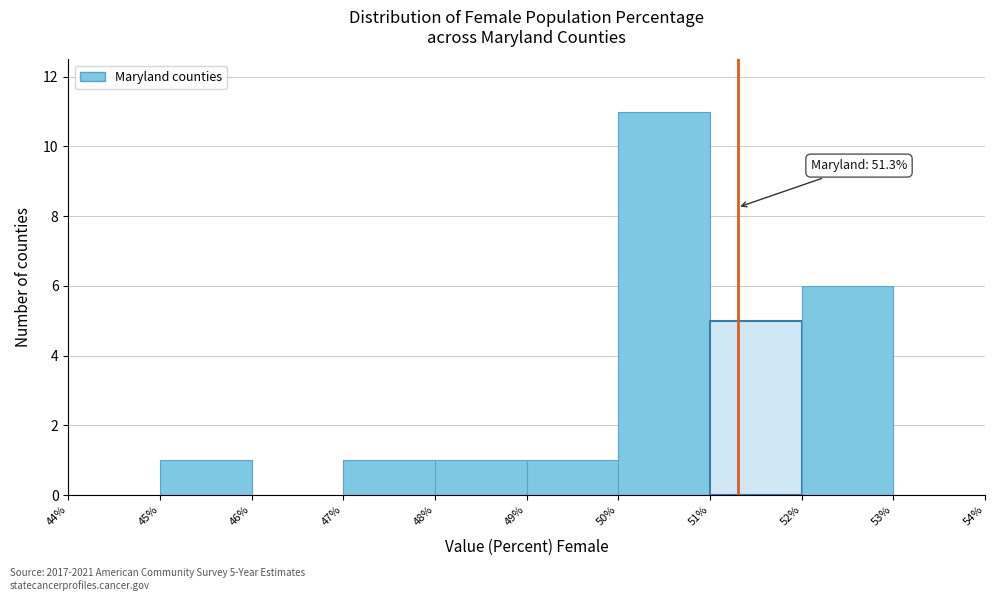

Which range on the x-axis has the tallest bar?

50% to 51%